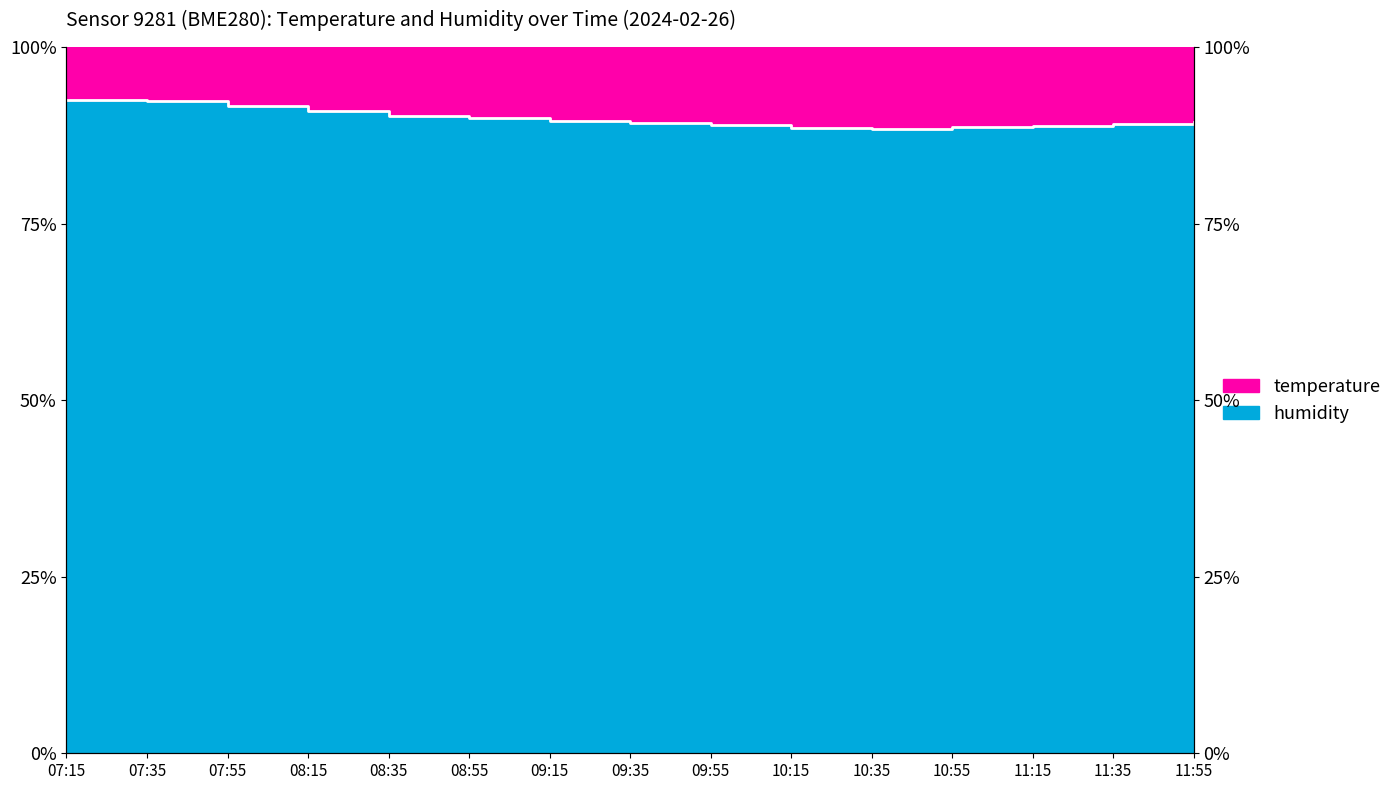

Rank the categories by value from lowest to highest.

10:35, 10:15, 10:55, 11:15, 09:55, 11:35, 09:35, 11:55, 09:15, 08:55, 08:35, 08:15, 07:55, 07:35, 07:15